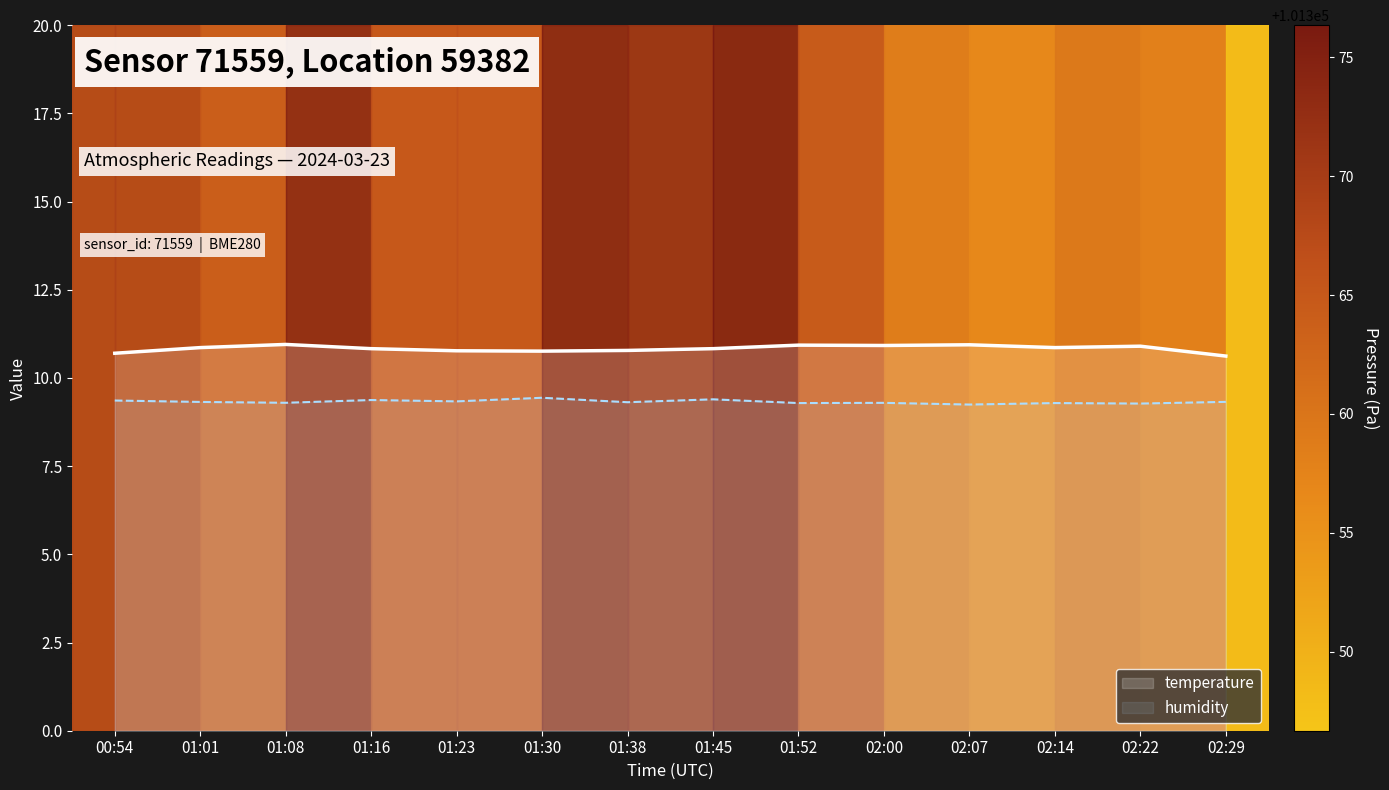

At which label is temperature closest to 10?

02:29